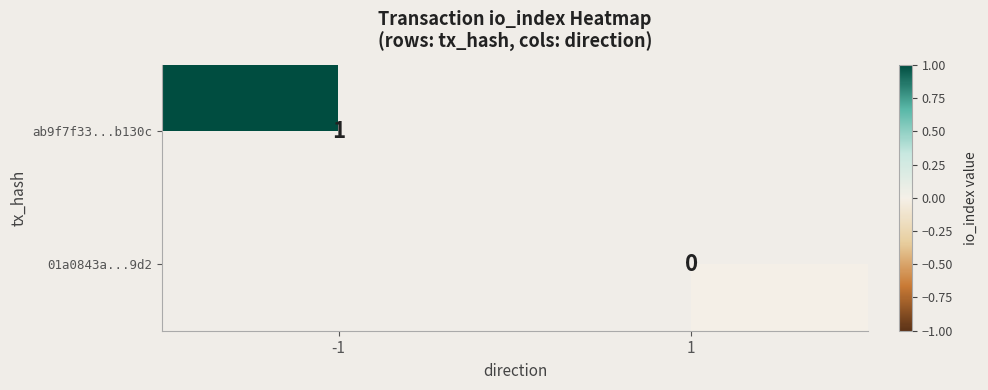

Is it true that ab9f7f33...b130c equals 1 at -1?

True